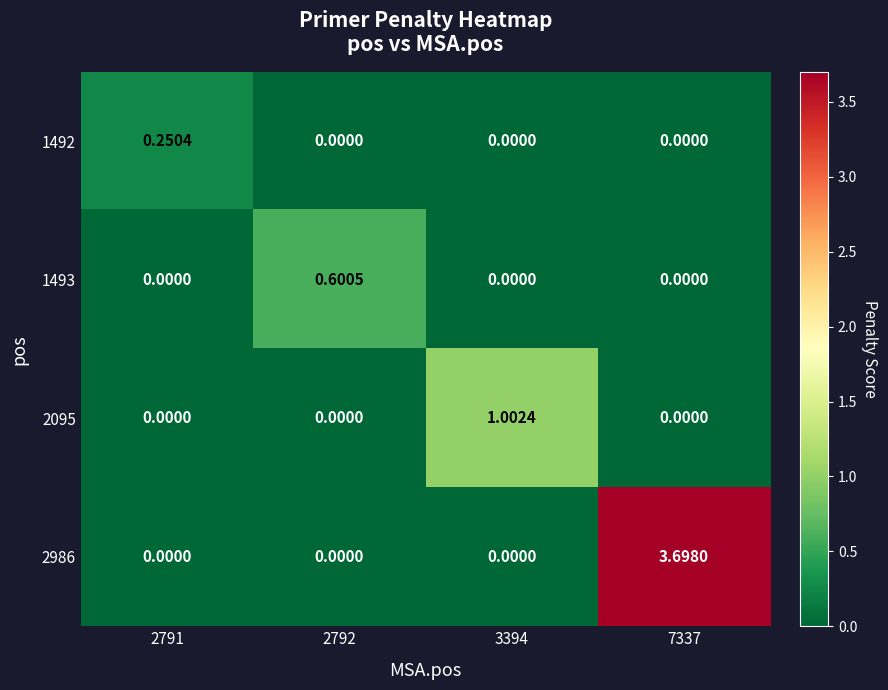

What is the total value across all series at 3394?

1.0